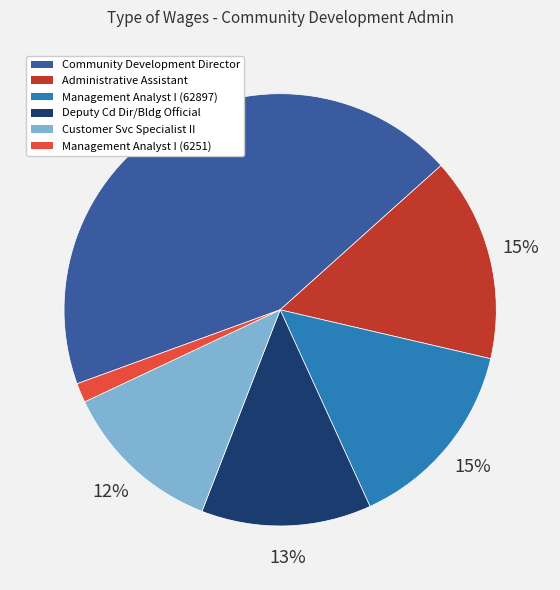

Does Deputy Cd Dir/Bldg Official account for over 50% of the chart?

No